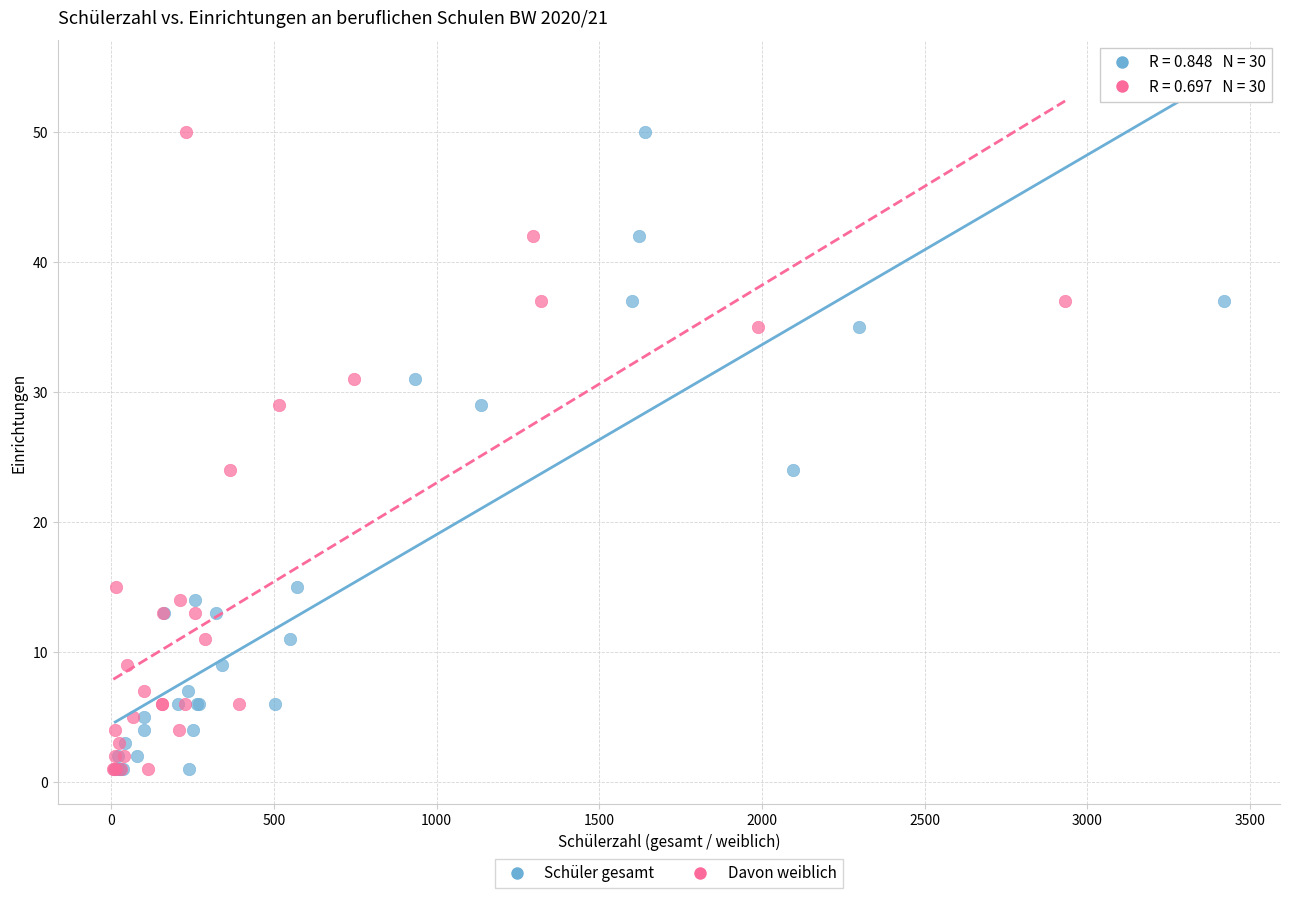

What are all the series names shown in the legend?

Schüler gesamt, Davon weiblich